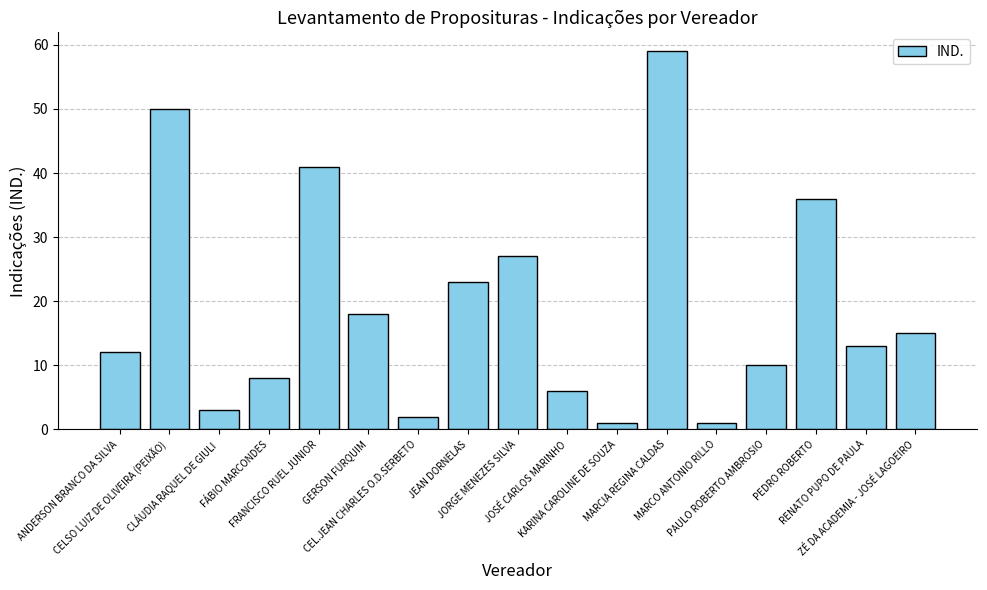

What is the difference between the second highest and minimum values?

49